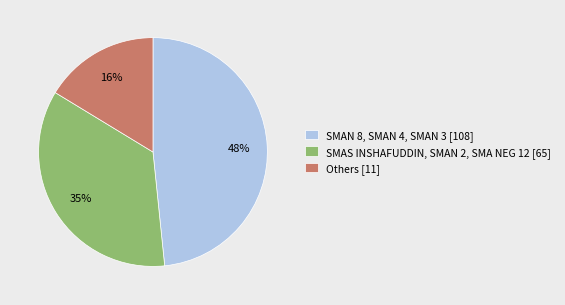

To the nearest percent, what is the difference between the largest and smallest slice percentages?

32%